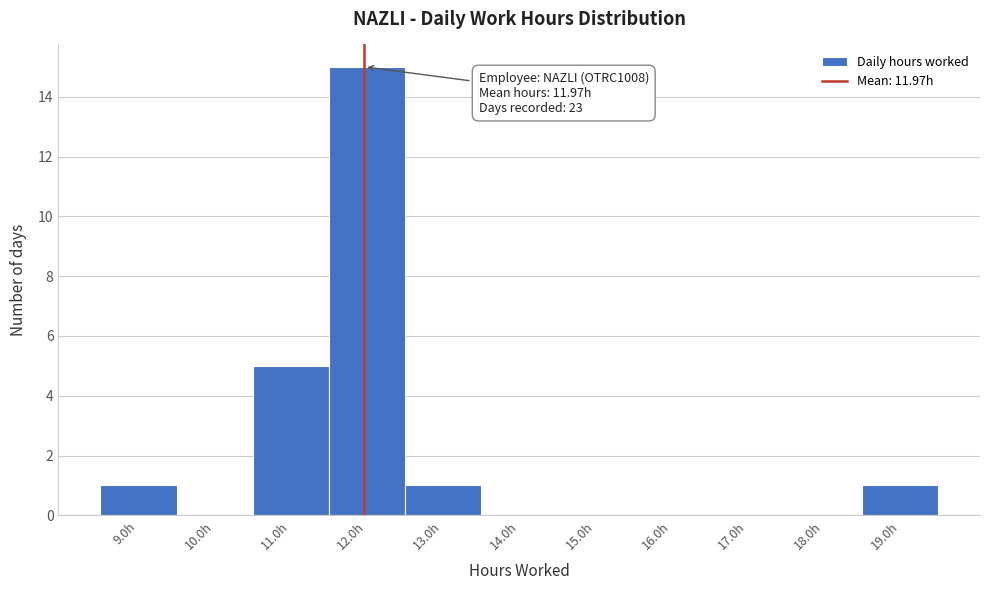

Which range on the x-axis has the tallest bar?

11.5 to 12.5